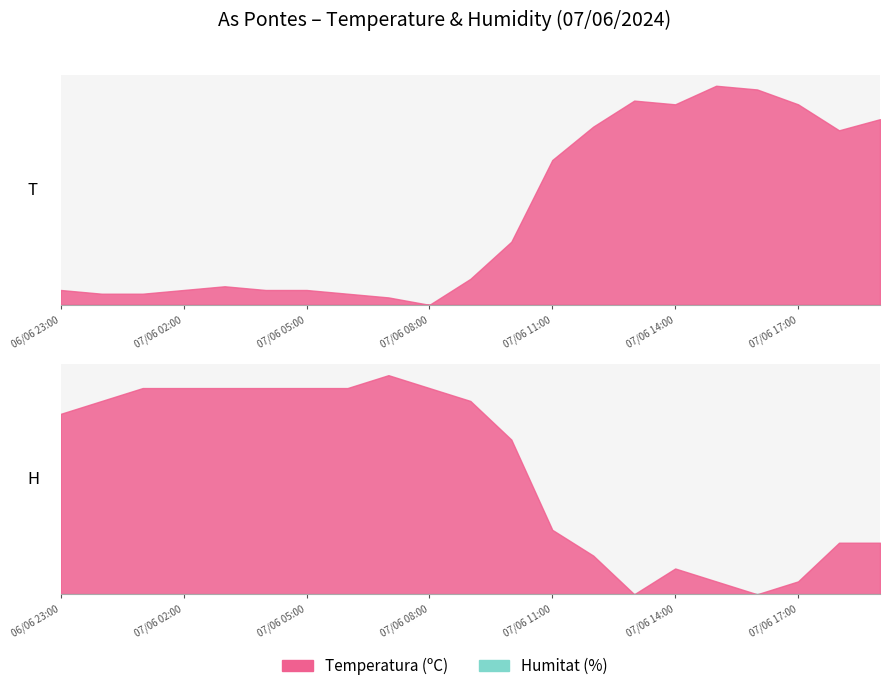

Reading left to right, what are all the values shown in this chart?

Temperatura (ºC): 06/06 23:00=14.4	07/06 00:00=14.3	07/06 01:00=14.3	07/06 02:00=14.4	07/06 03:00=14.5	07/06 04:00=14.4	07/06 05:00=14.4	07/06 06:00=14.3	07/06 07:00=14.2	07/06 08:00=14.0	07/06 09:00=14.7	07/06 10:00=15.7	07/06 11:00=17.9	07/06 12:00=18.8	07/06 13:00=19.5	07/06 14:00=19.4	07/06 15:00=19.9	07/06 16:00=19.8	07/06 17:00=19.4	07/06 18:00=18.7	07/06 19:00=19.0
Humitat (%): 06/06 23:00=85.0	07/06 00:00=86.0	07/06 01:00=87.0	07/06 02:00=87.0	07/06 03:00=87.0	07/06 04:00=87.0	07/06 05:00=87.0	07/06 06:00=87.0	07/06 07:00=88.0	07/06 08:00=87.0	07/06 09:00=86.0	07/06 10:00=83.0	07/06 11:00=76.0	07/06 12:00=74.0	07/06 13:00=71.0	07/06 14:00=73.0	07/06 15:00=72.0	07/06 16:00=71.0	07/06 17:00=72.0	07/06 18:00=75.0	07/06 19:00=75.0